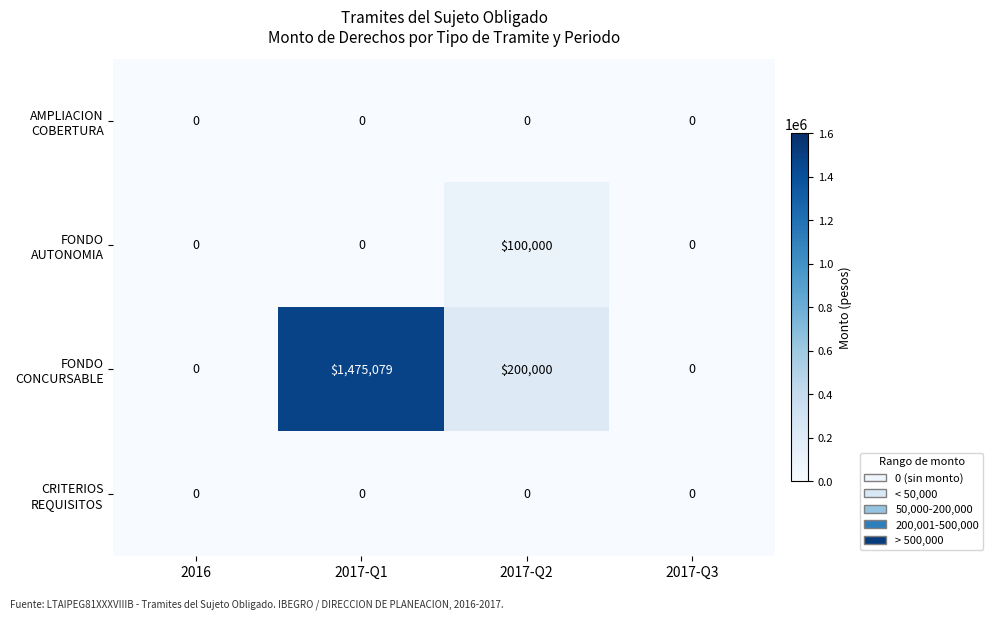

At how many categories does at least one series exceed 413997?

1